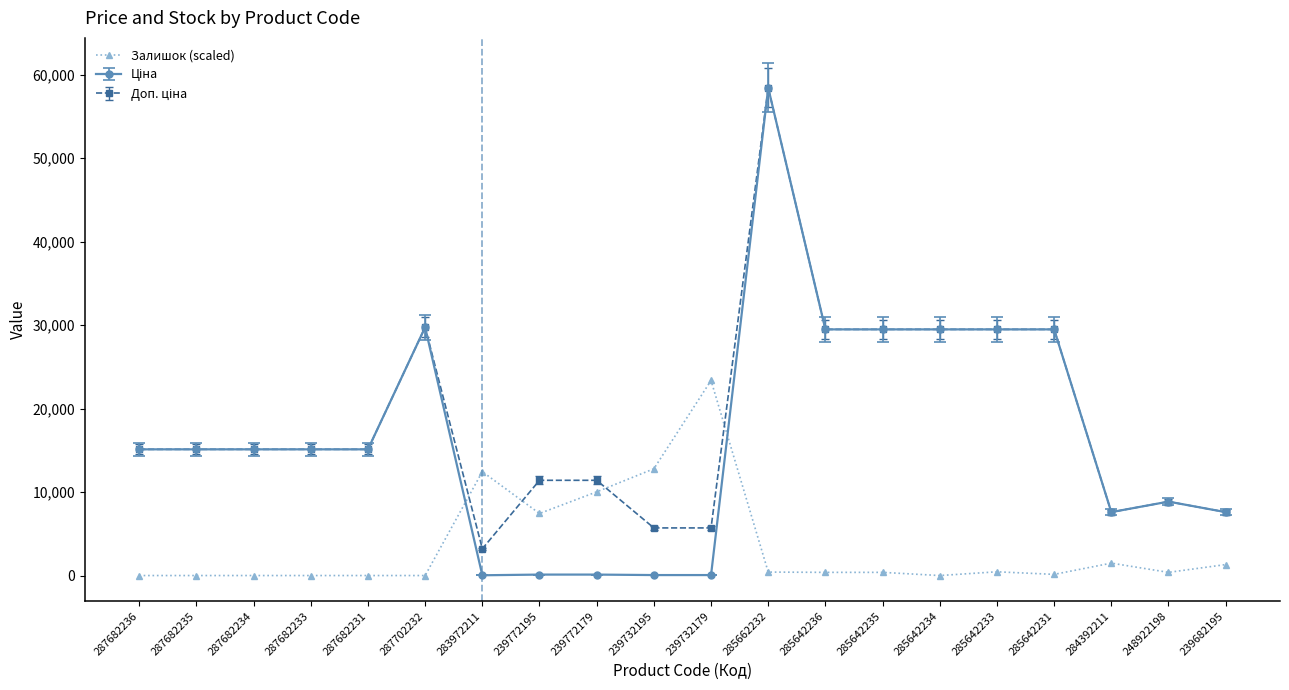

What is the spread (max minus min) of values at 287682236?

15120.0